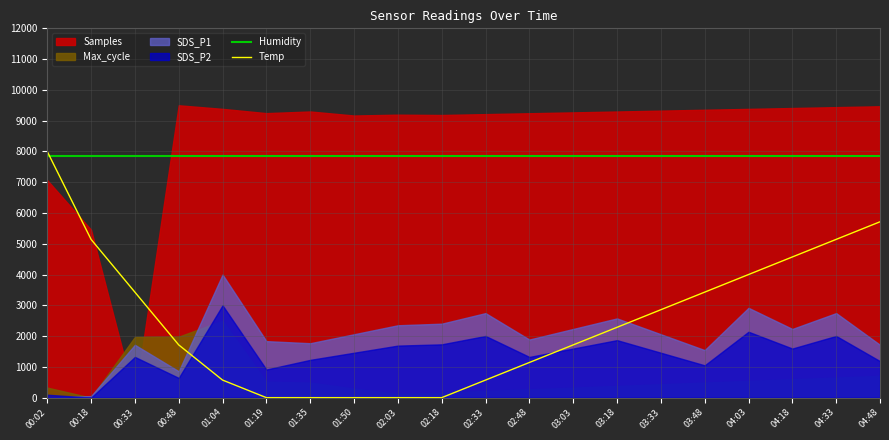

Is the value of Humidity at 03:03 greater than the value of Temp at 03:33?

Yes